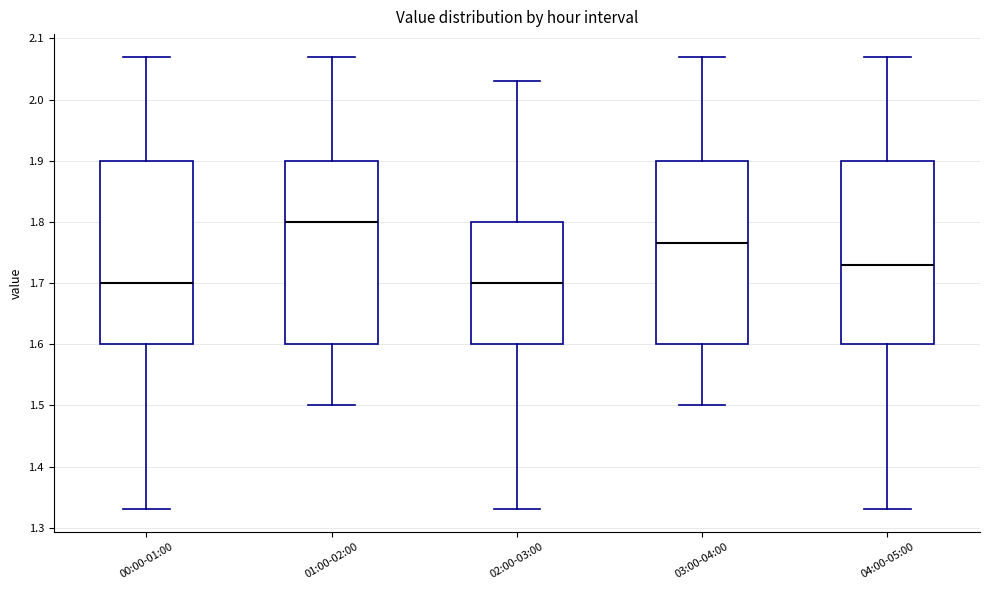

Reading left to right, read every box against the y-axis: the position of its median line, the range the box covers, and the ends of its whiskers. The values are not printed on the chart, so give them approximately, as read against the axis.

00:00-01:00: median 1.70, box 1.60 to 1.90, whiskers 1.33 to 2.07
01:00-02:00: median 1.80, box 1.60 to 1.90, whiskers 1.50 to 2.07
02:00-03:00: median 1.70, box 1.60 to 1.80, whiskers 1.33 to 2.03
03:00-04:00: median 1.77, box 1.60 to 1.90, whiskers 1.50 to 2.07
04:00-05:00: median 1.73, box 1.60 to 1.90, whiskers 1.33 to 2.07